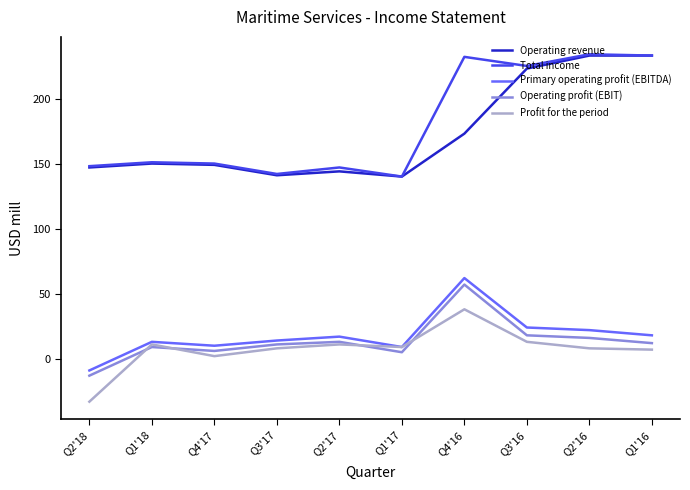

What is the highest value of the Operating revenue series?

233